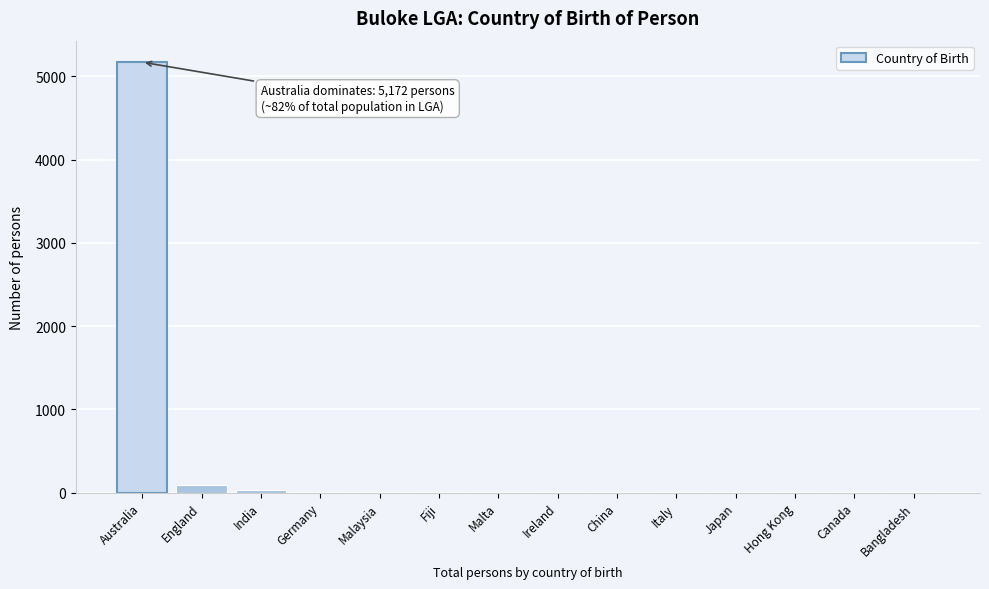

What is the sum of all values?

5363